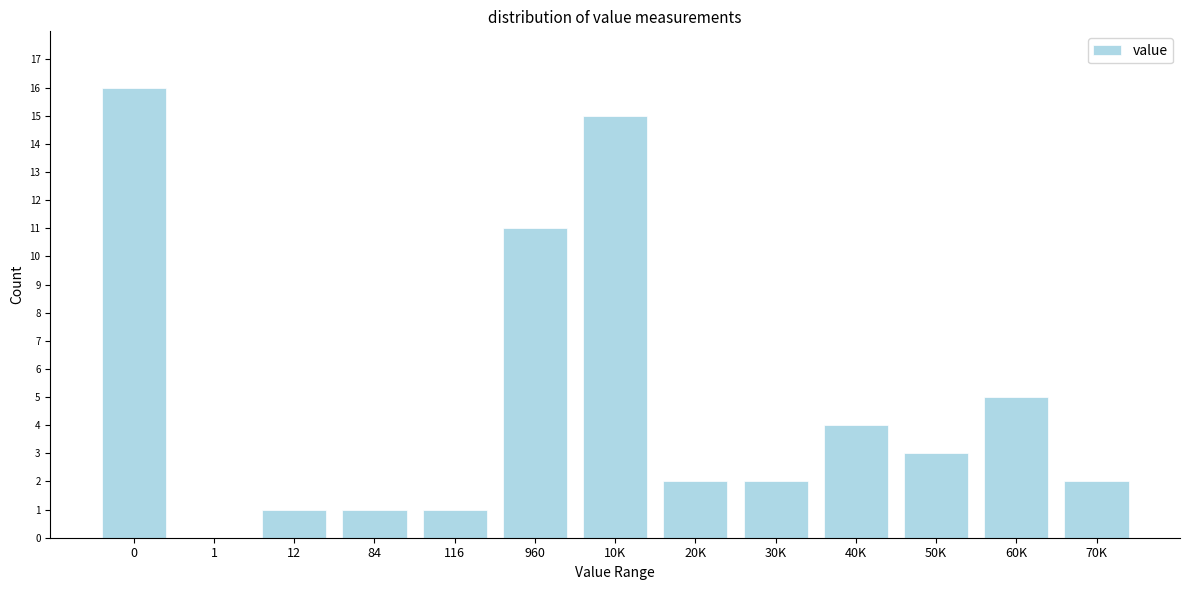

Reading left to right, extract all data points from this chart.

0=16	1=0	12=1	84=1	116=1	960=11	10K=15	20K=2	30K=2	40K=4	50K=3	60K=5	70K=2